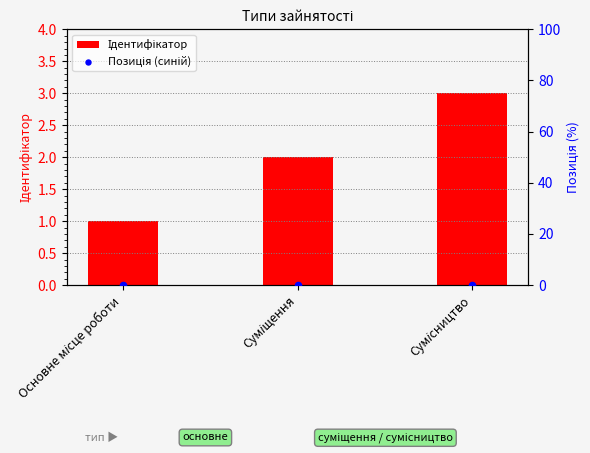

At how many categories does at least one series exceed 1?

2